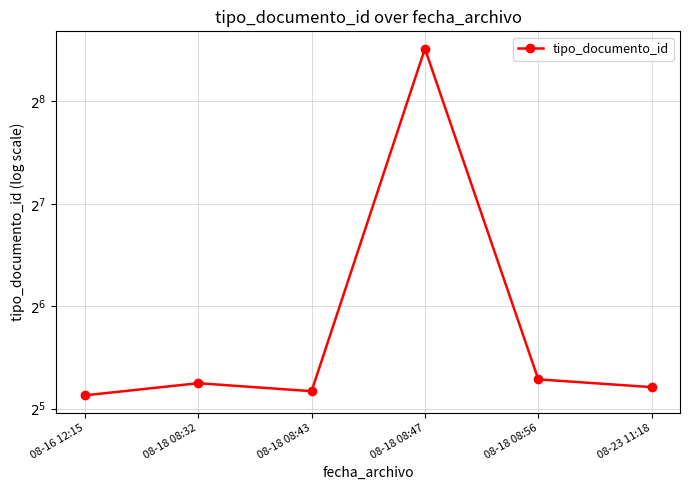

Count the number of values greater than 38.

2